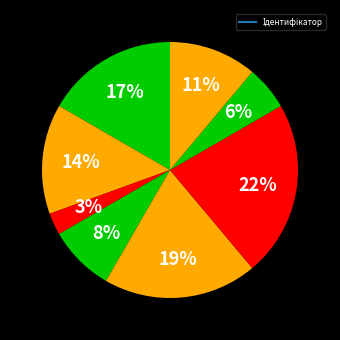

Does any single category account for the majority?

No